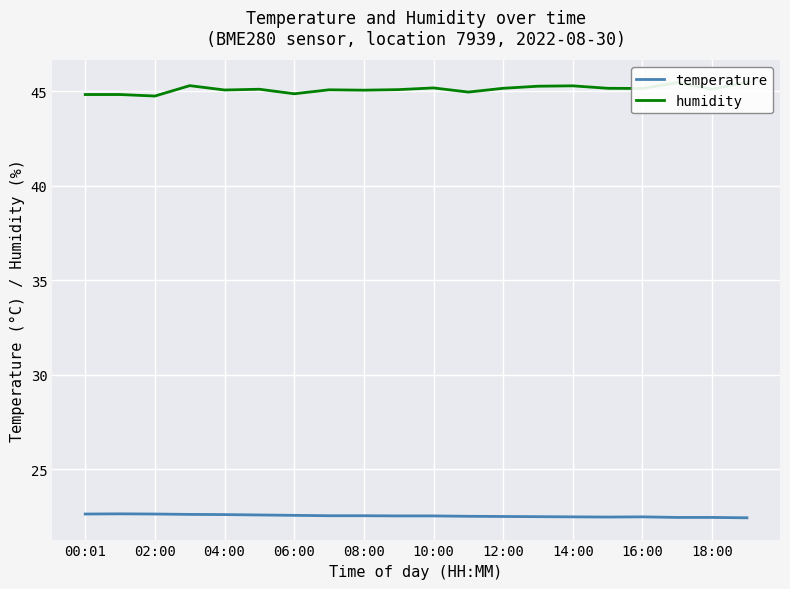

True or false: temperature and humidity intersect in this chart.

False